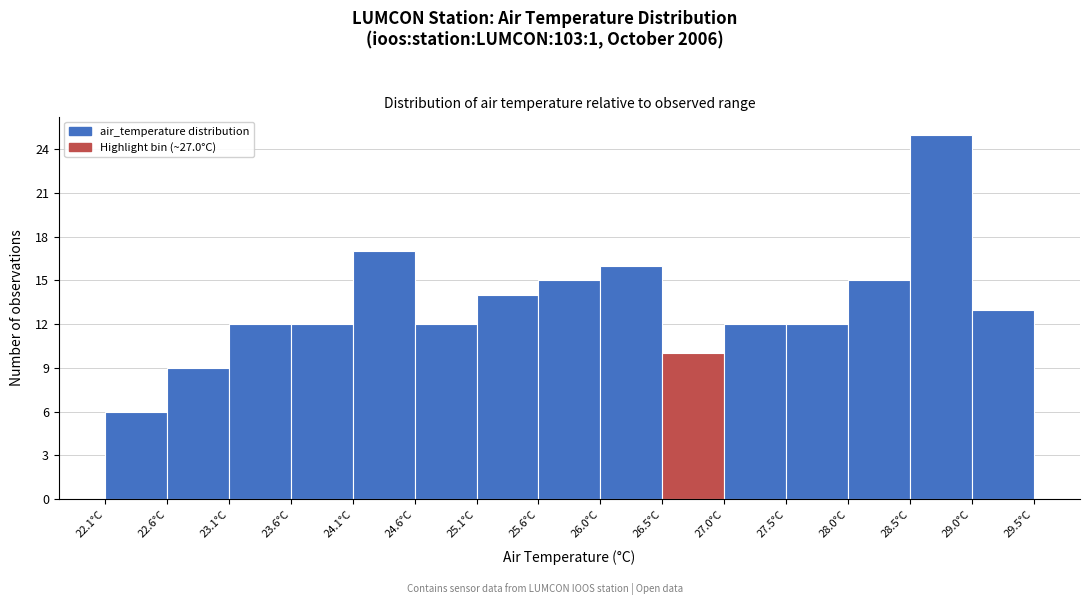

How tall is the bar that spans 28.00 to 28.50 on the x-axis? Neither the bar edges nor the heights are printed on the chart, so give them approximately, as read against the axes.

15